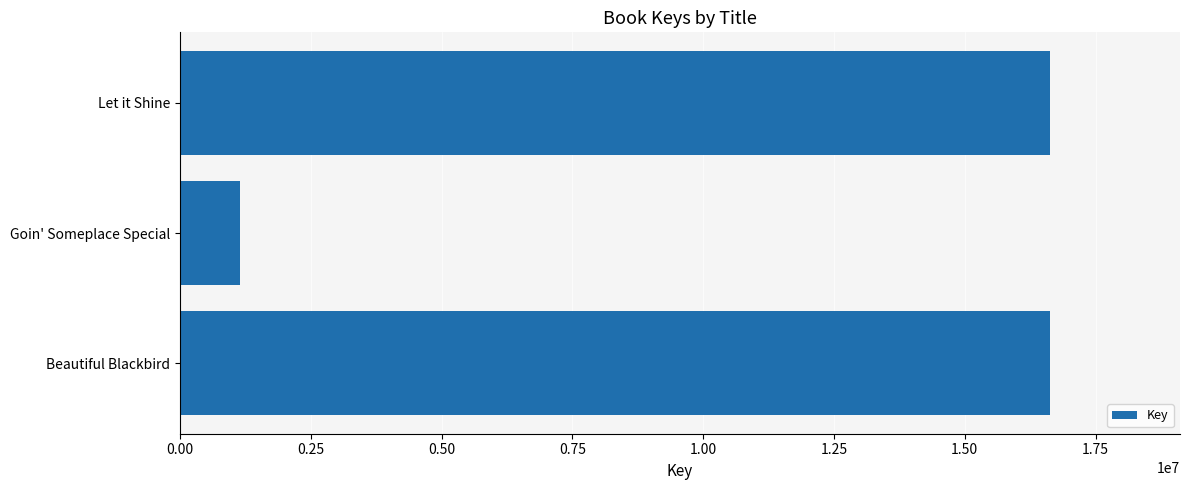

What is the greatest value displayed?

16621508